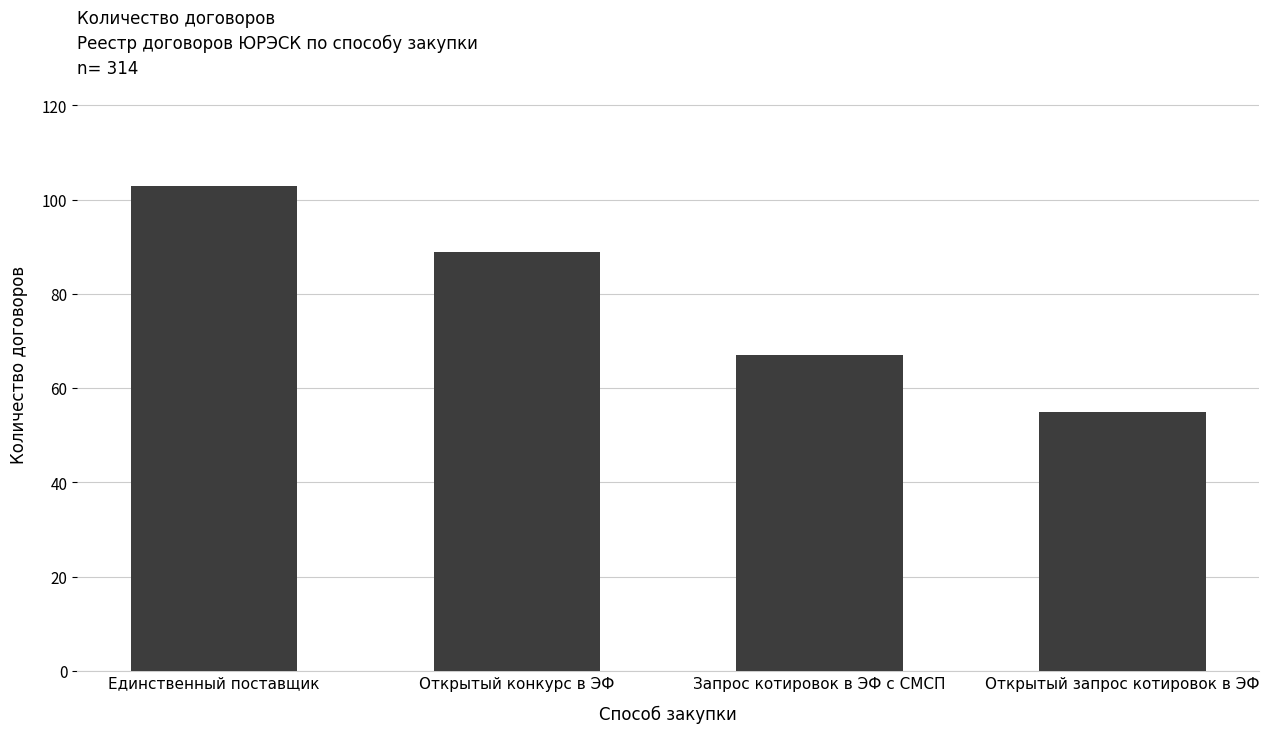

At which label does the data first exceed 89?

Единственный поставщик